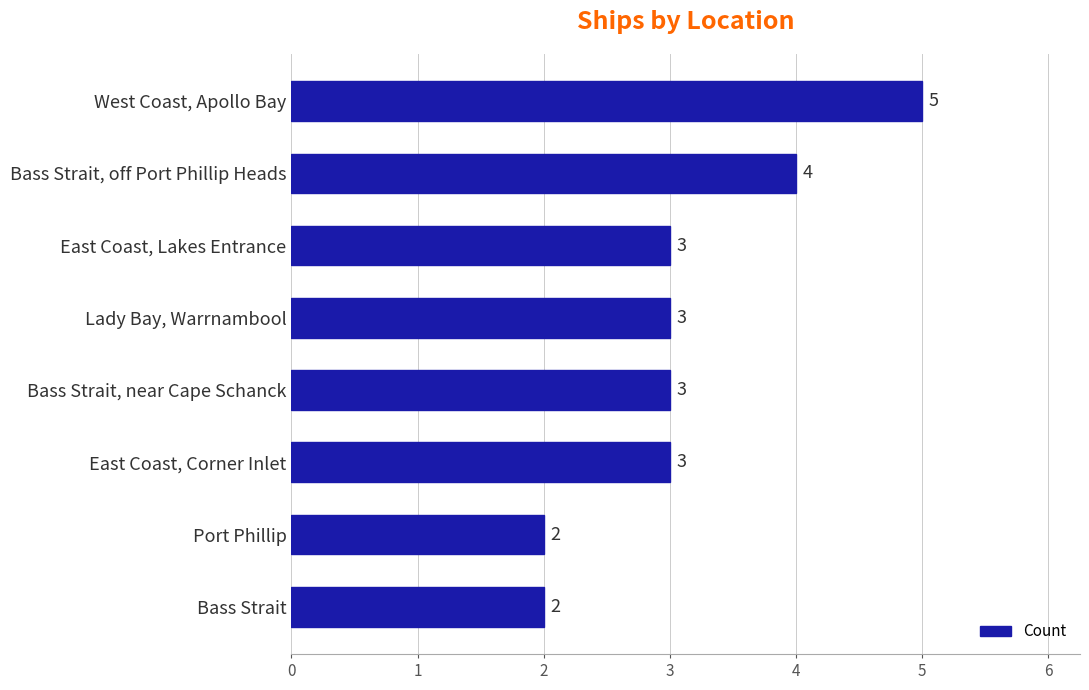

The value at Port Phillip is 3. True or false?

False